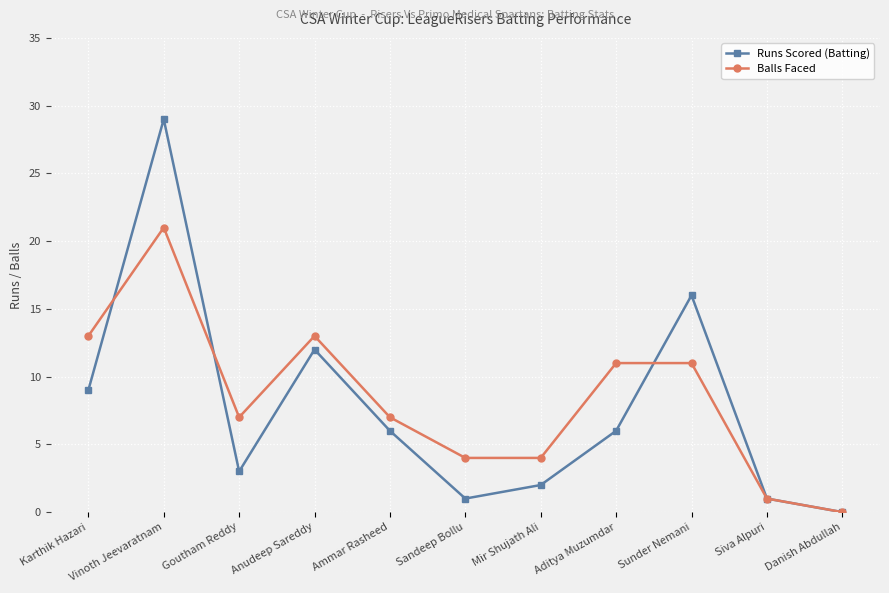

Is it true that Runs Scored (Batting) equals 44 at Vinoth Jeevaratnam?

False